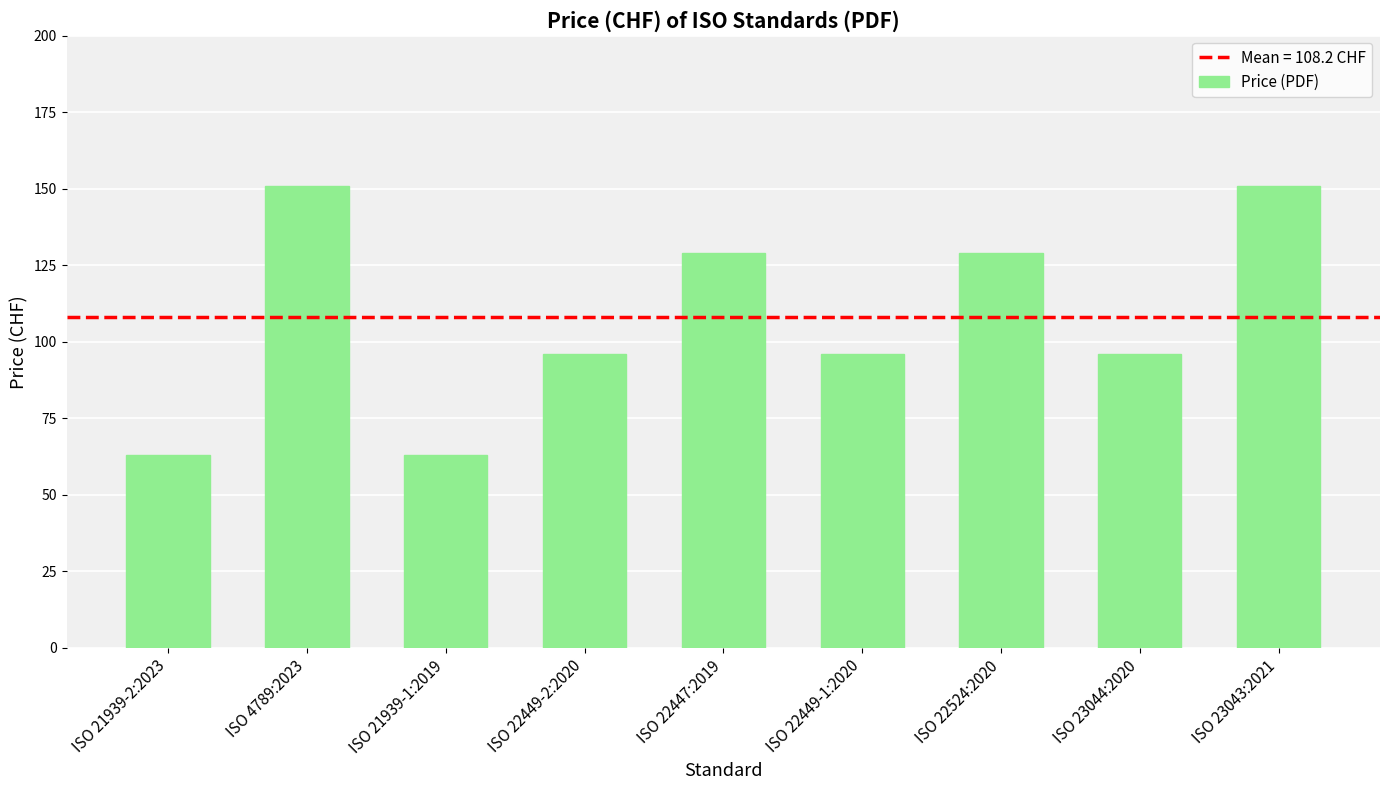

What is the maximum value shown in the chart?

151